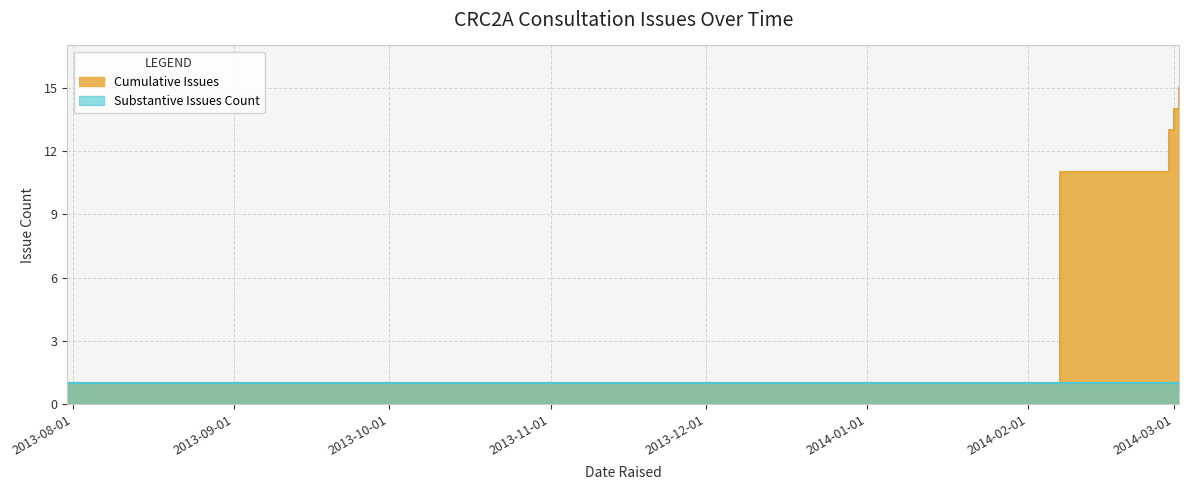

Is it true that the value at 13 is 6?

False